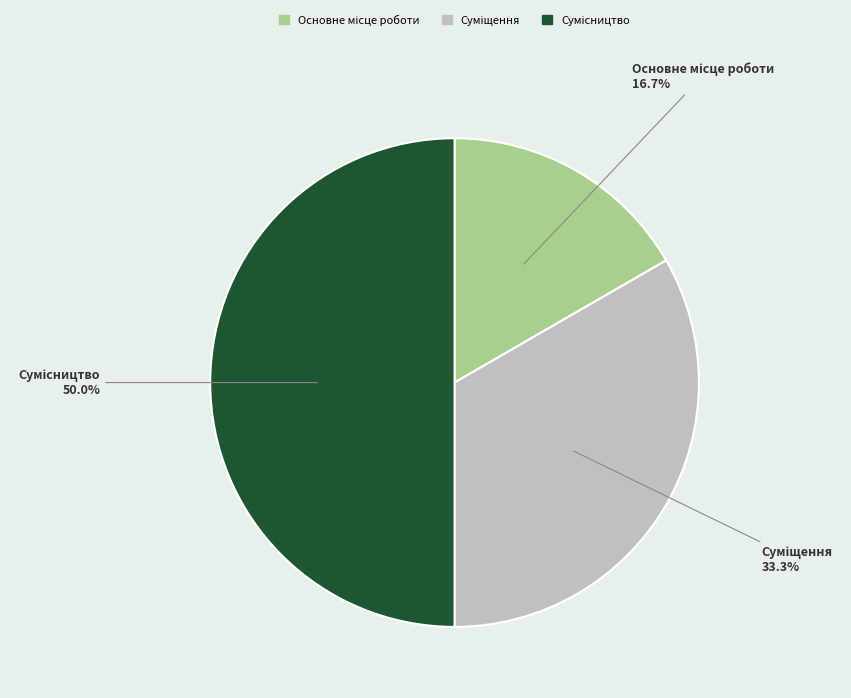

To the nearest percent, what is the average slice percentage?

33%